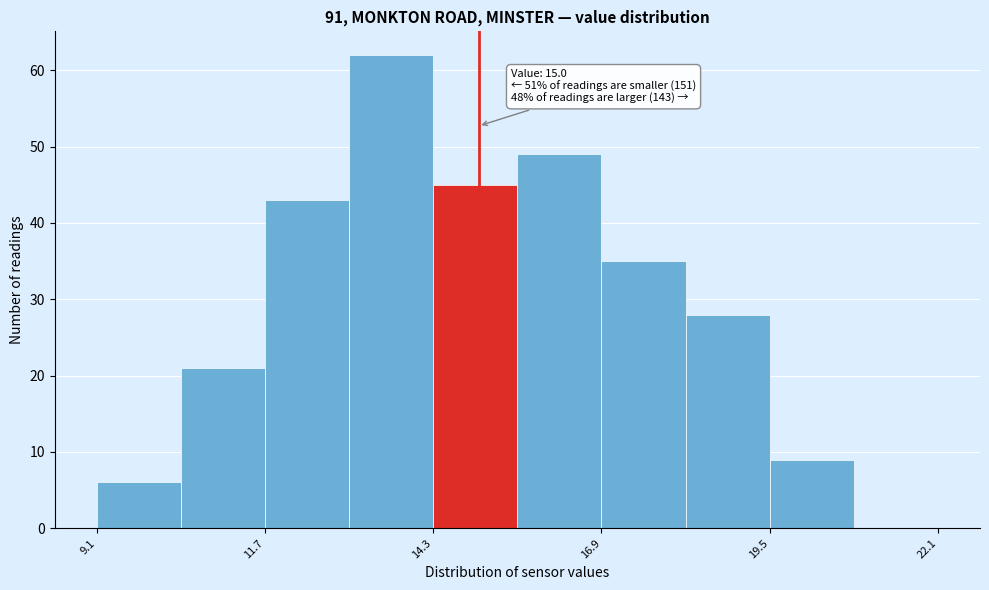

Around what value on the x-axis is the tallest bar? Give the approximate position of its centre, as read against the axis.

13.5